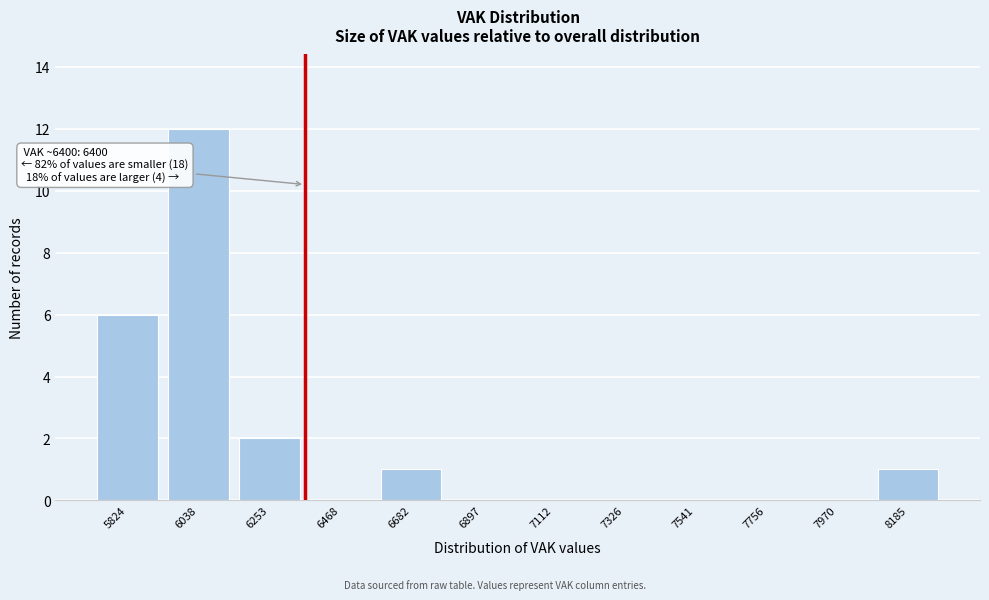

Reading left to right, transcribe all the data shown in this chart.

5824=6	6038=12	6253=2	6468=0	6682=1	6897=0	7112=0	7326=0	7541=0	7756=0	7970=0	8185=1